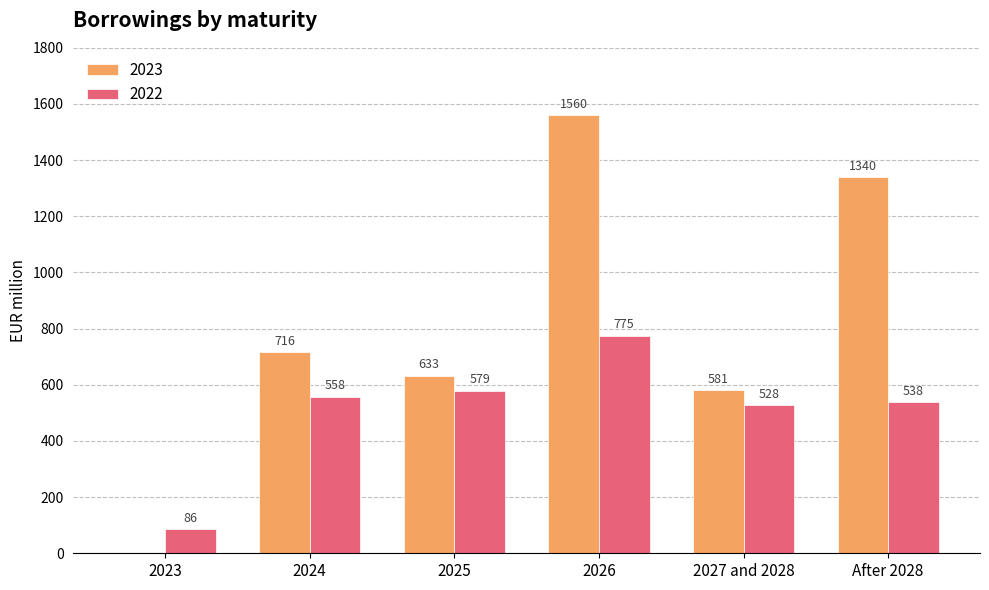

The 2022 series shows 237 at 2027 and 2028. True or false?

False